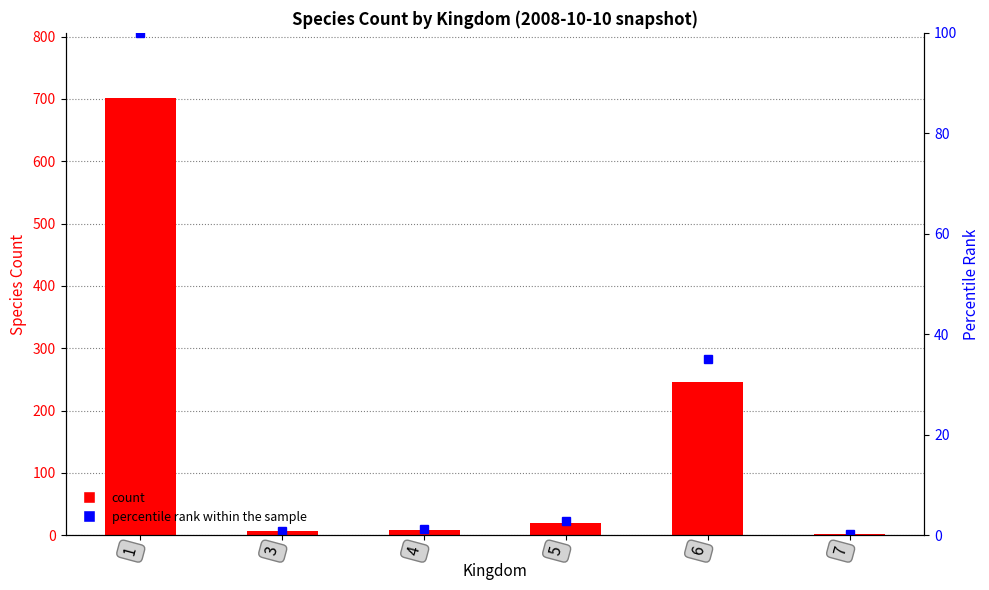

At which label does speciesCount reach its minimum?

7